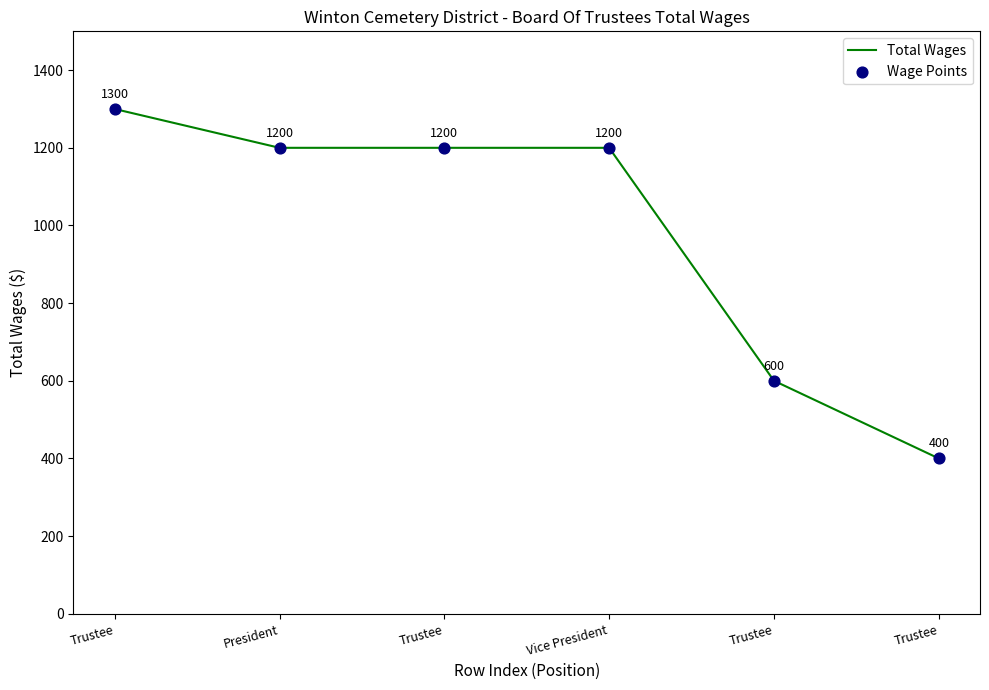

Does the chart have visible grid lines?

No